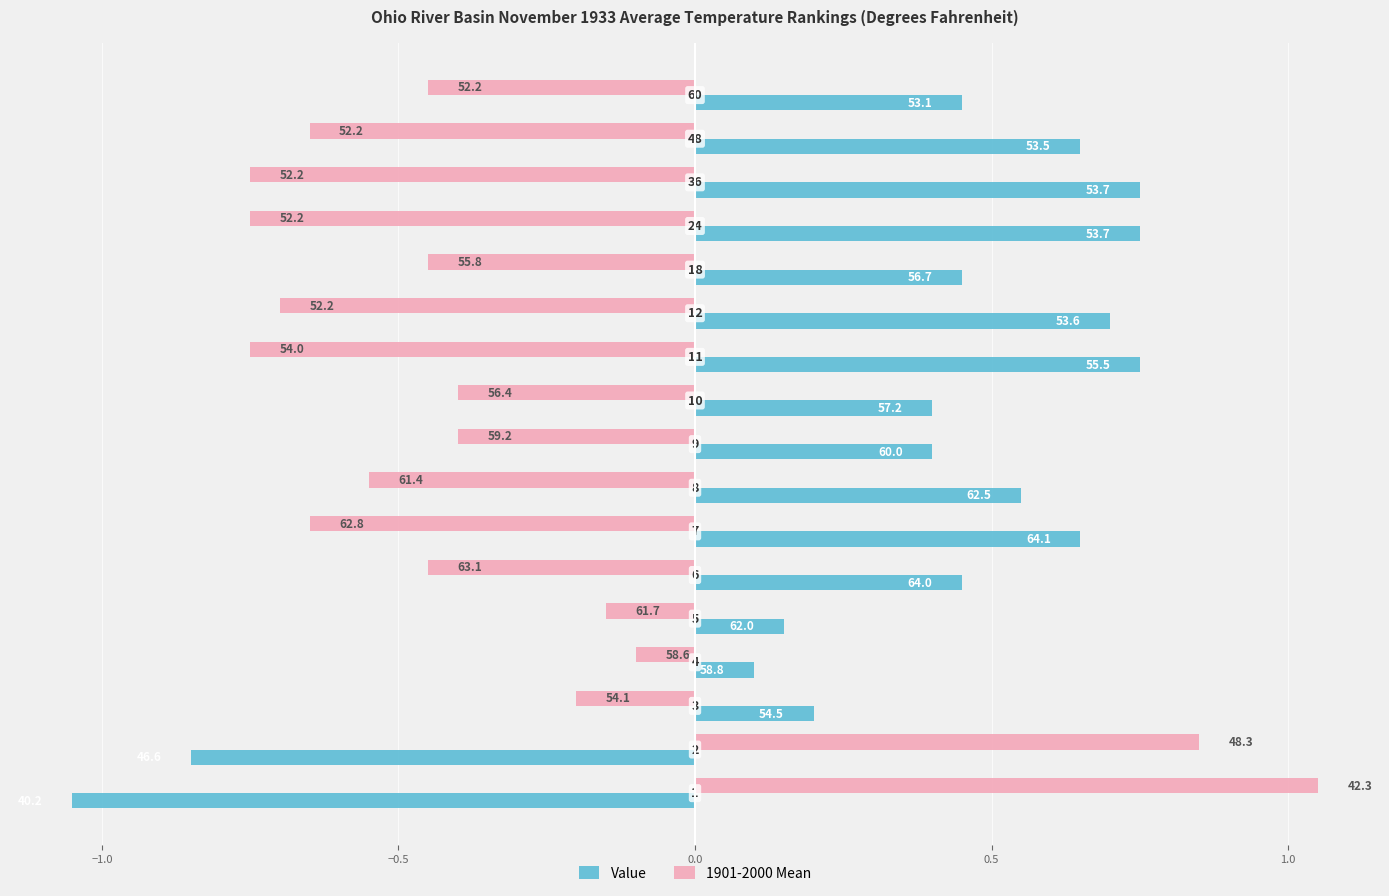

At 10, list the series in order from smallest to largest.

1901-2000 Mean, Value